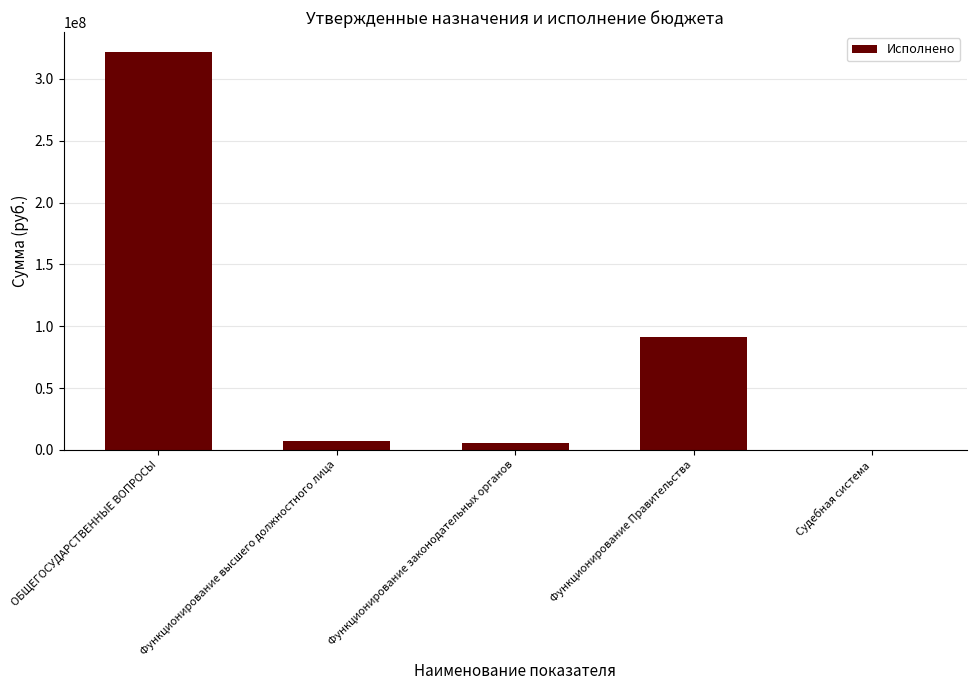

What is the average value?

85183881.1